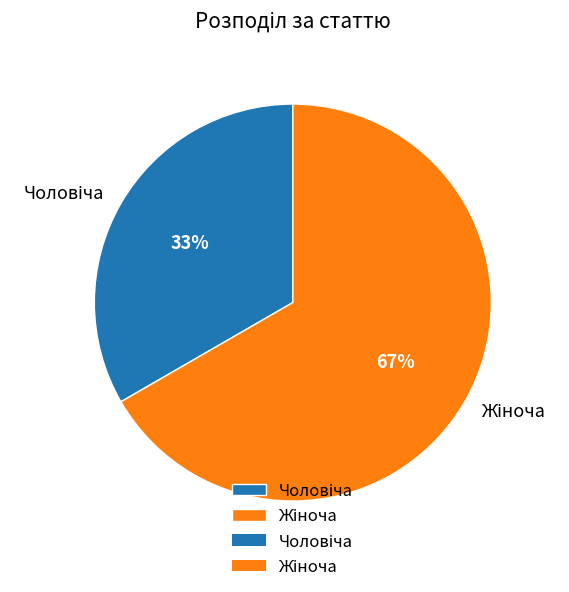

Is there any slice that represents more than half of the pie?

Yes